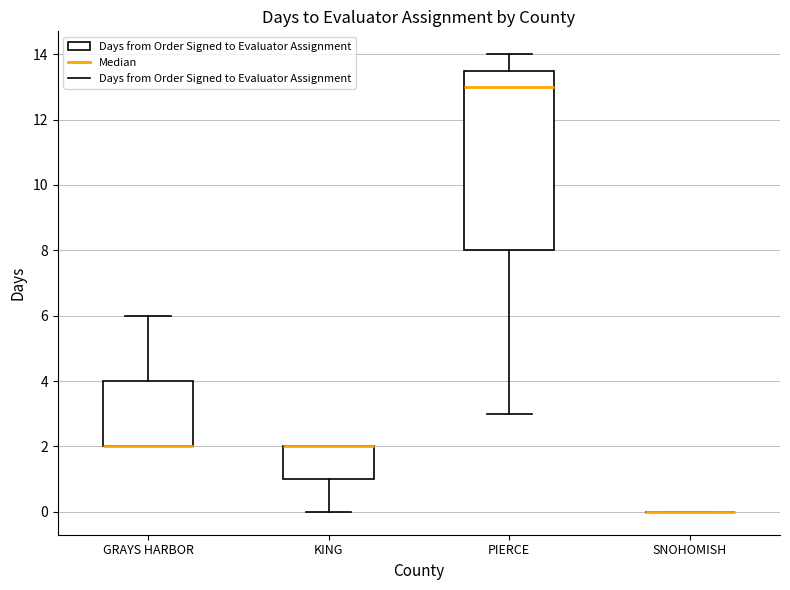

Reading left to right, read every box against the y-axis: the position of its median line, the range the box covers, and the ends of its whiskers. The values are not printed on the chart, so give them approximately, as read against the axis.

GRAYS HARBOR: median 2.0 (drawn on the box's lower edge), box 2.0 to 4.0, whiskers 2.0 to 6.0
KING: median 2.0 (drawn on the box's upper edge), box 1.0 to 2.0, whiskers 0.0 to 2.0
PIERCE: median 13.0, box 8.0 to 13.6, whiskers 3.0 to 14.0
SNOHOMISH: box collapsed to a line at 0.0, whiskers 0.0 to 0.0